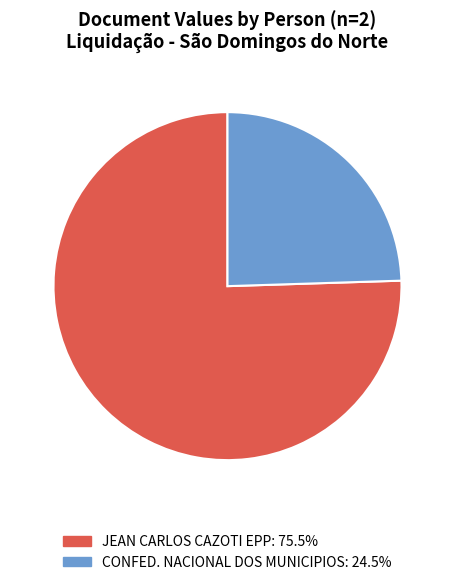

Approximately how many times larger is the value at JEAN CARLOS CAZOTI EPP compared to CONFED. NACIONAL DOS MUNICIPIOS?

3.1